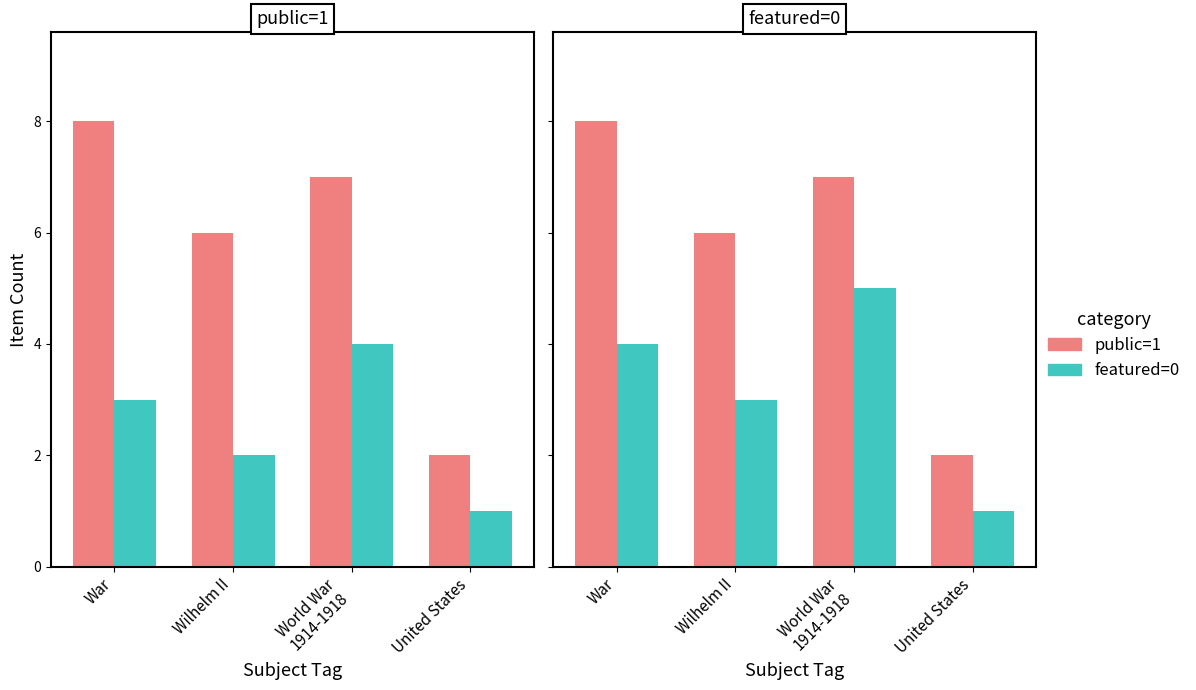

Where does the featured=0 series first go above 4?

World War
1914-1918